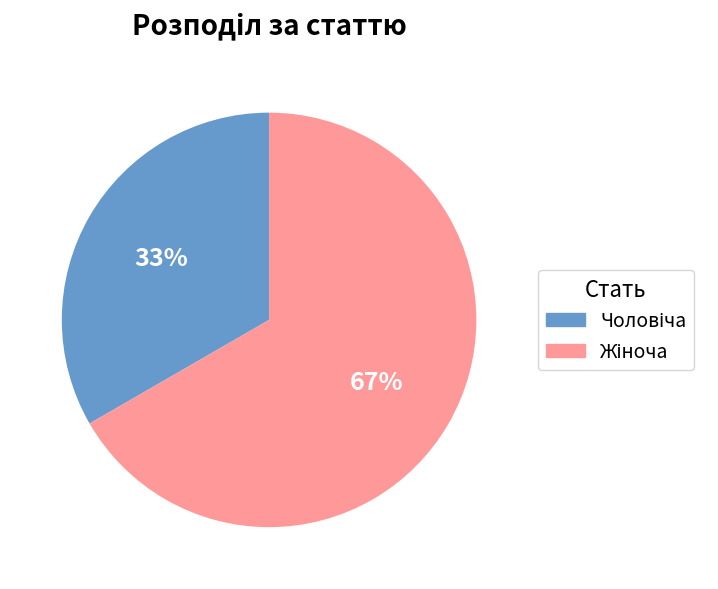

To the nearest percent, what is the average slice percentage?

50%